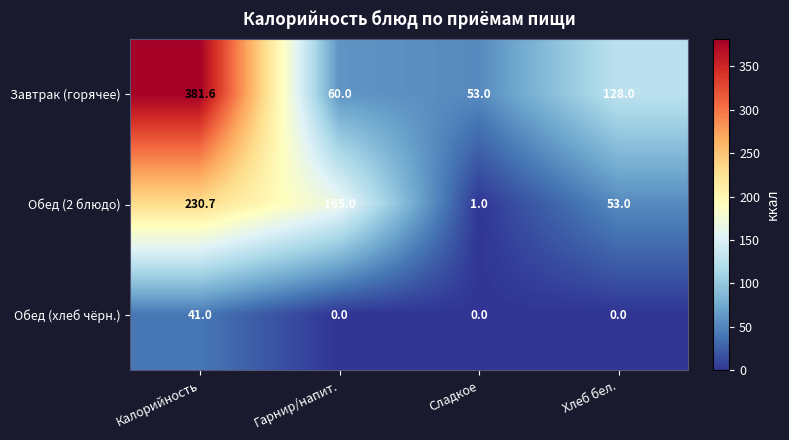

At which label is Обед (2 блюдо) closest to 115?

Гарнир/напит.